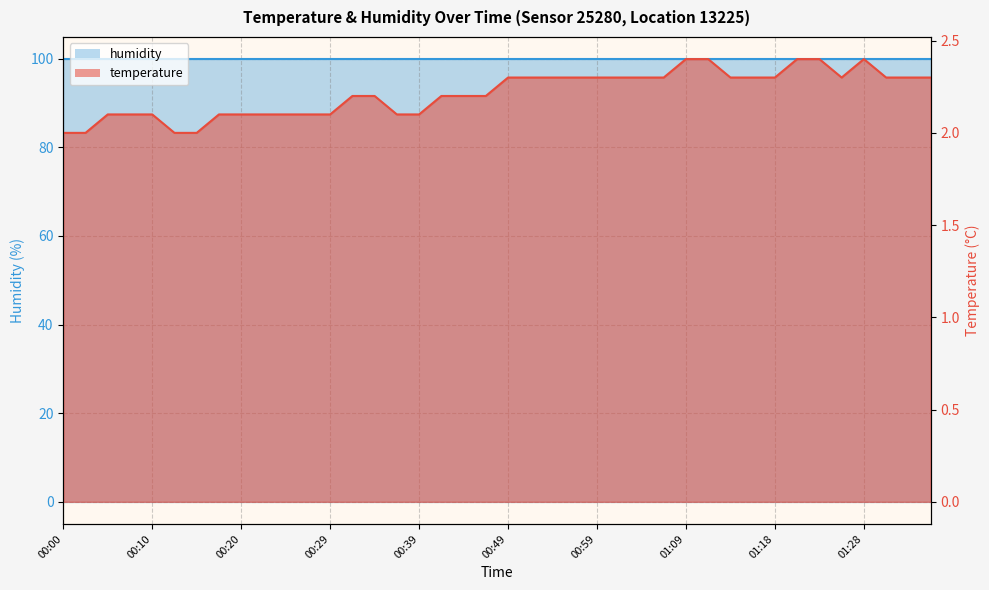

How many points are higher than both their immediate neighbors (excluding endpoints)?

1